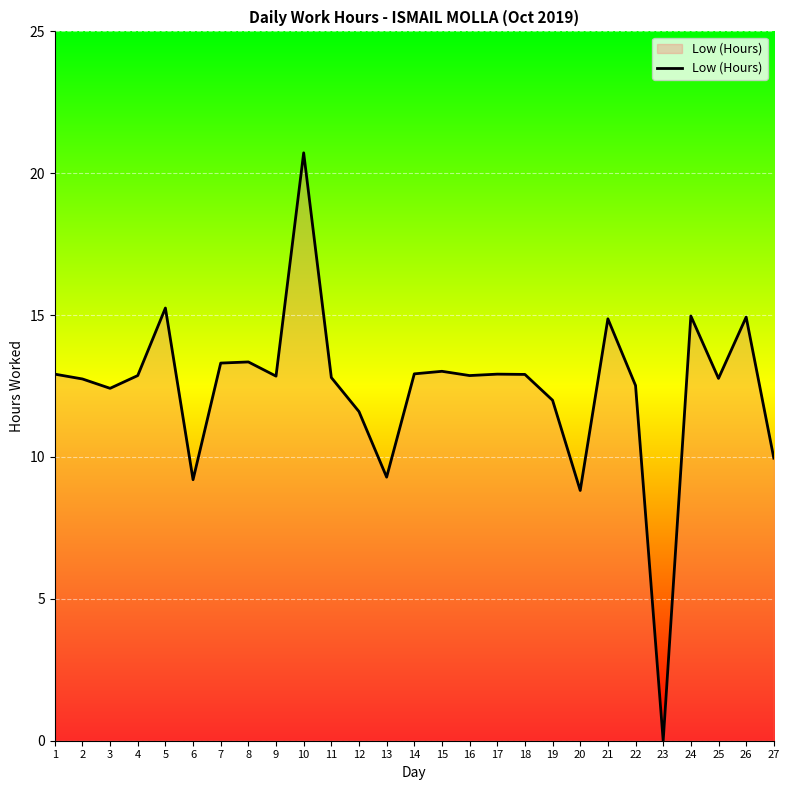

Which has a higher value, 24 or 6?

24